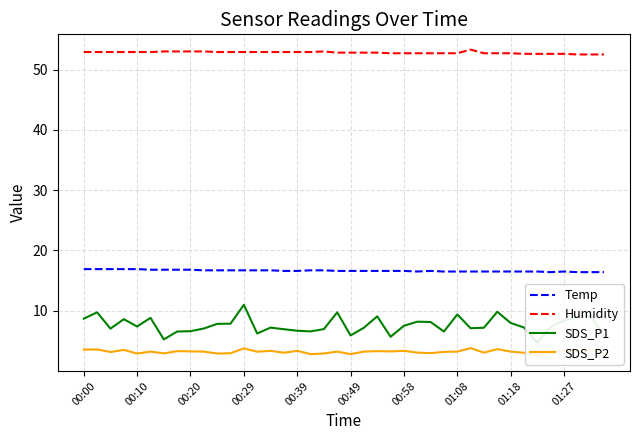

Is it true that Humidity equals 94.4 at 14?

False